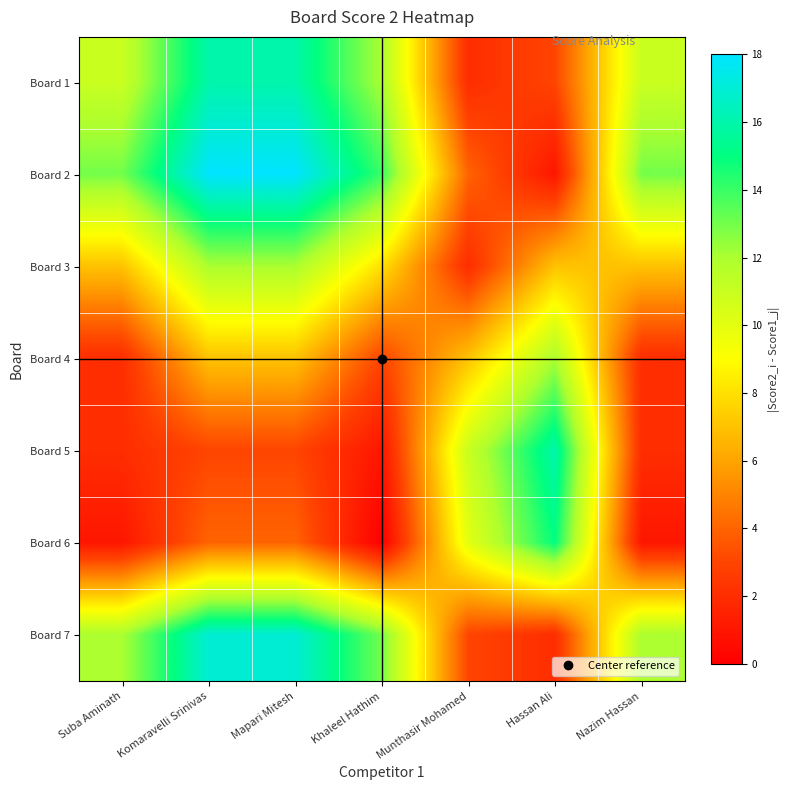

Rank the series by their maximum value, from lowest to highest.

Board 3, Board 4, Board 6, Board 1, Board 5, Board 7, Board 2